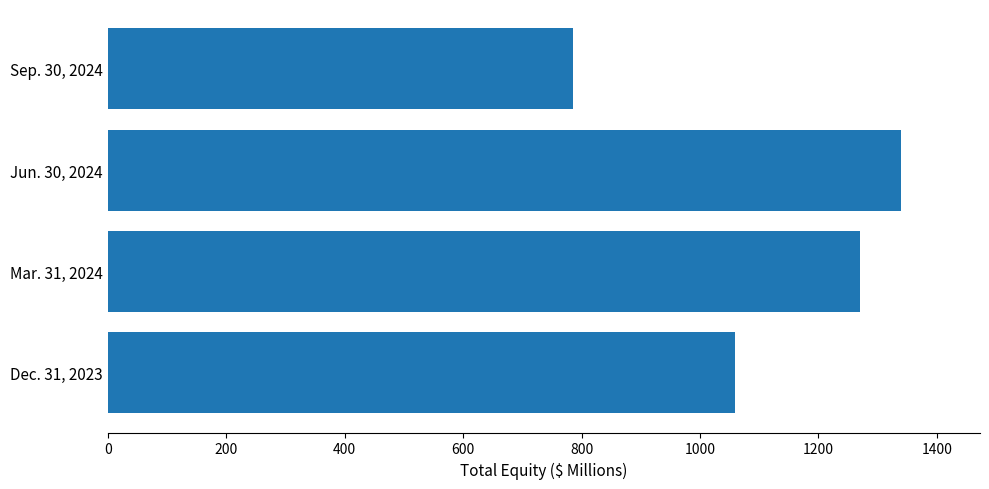

Is it true that the value at Dec. 31, 2023 is 1874?

False